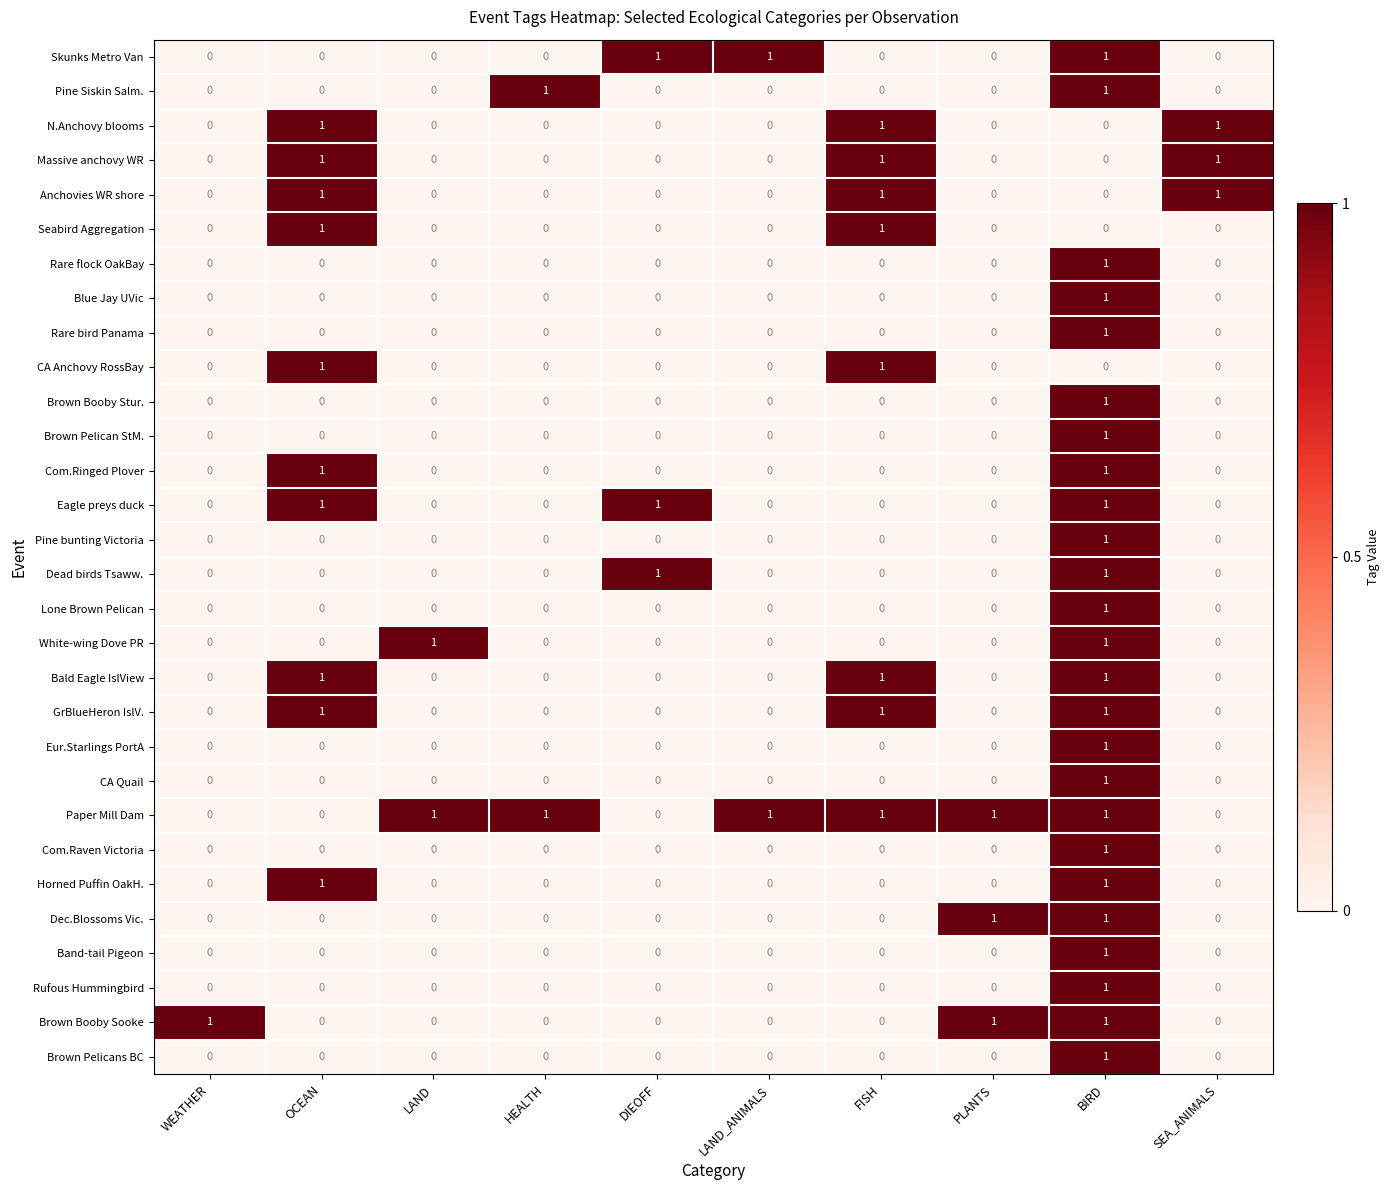

Which series has the largest total across all categories?

Paper Mill Dam